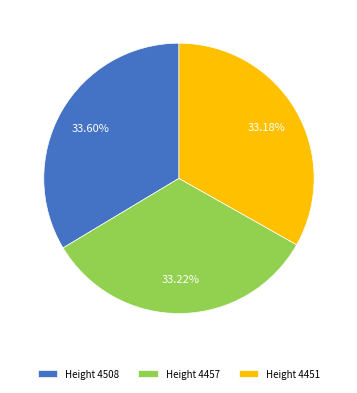

How many slices are in this pie chart?

3